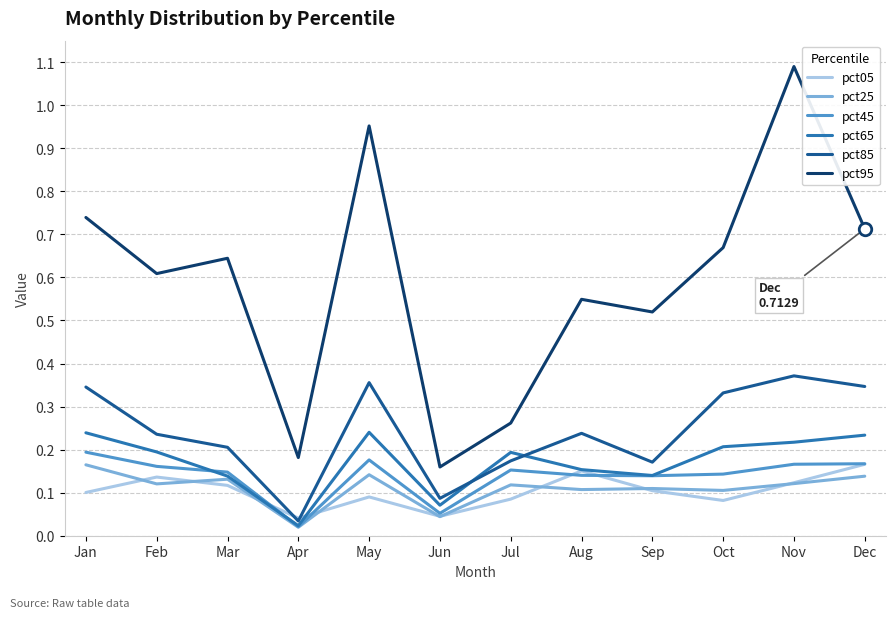

True or false: pct45 has a value of 0.2 at Jan.

True